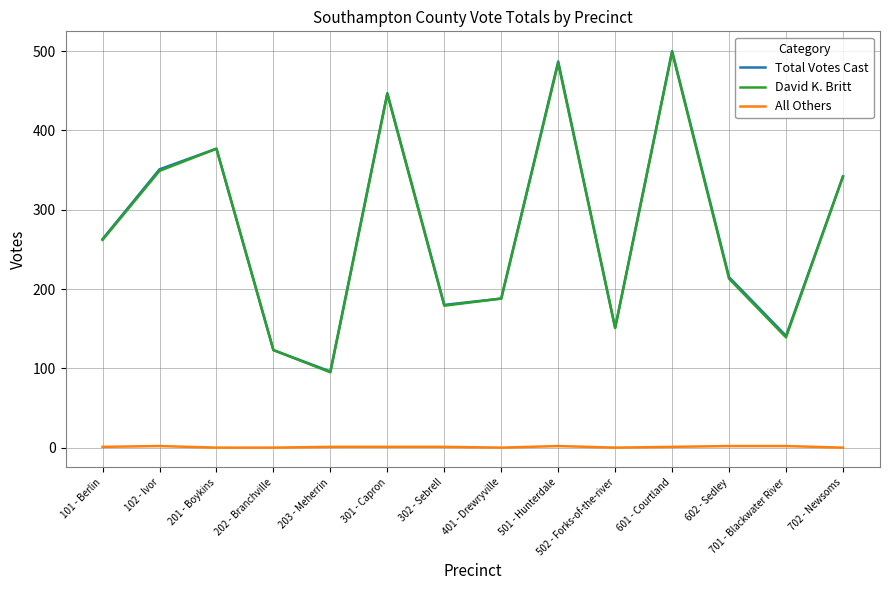

How many lines are shown in the chart?

3